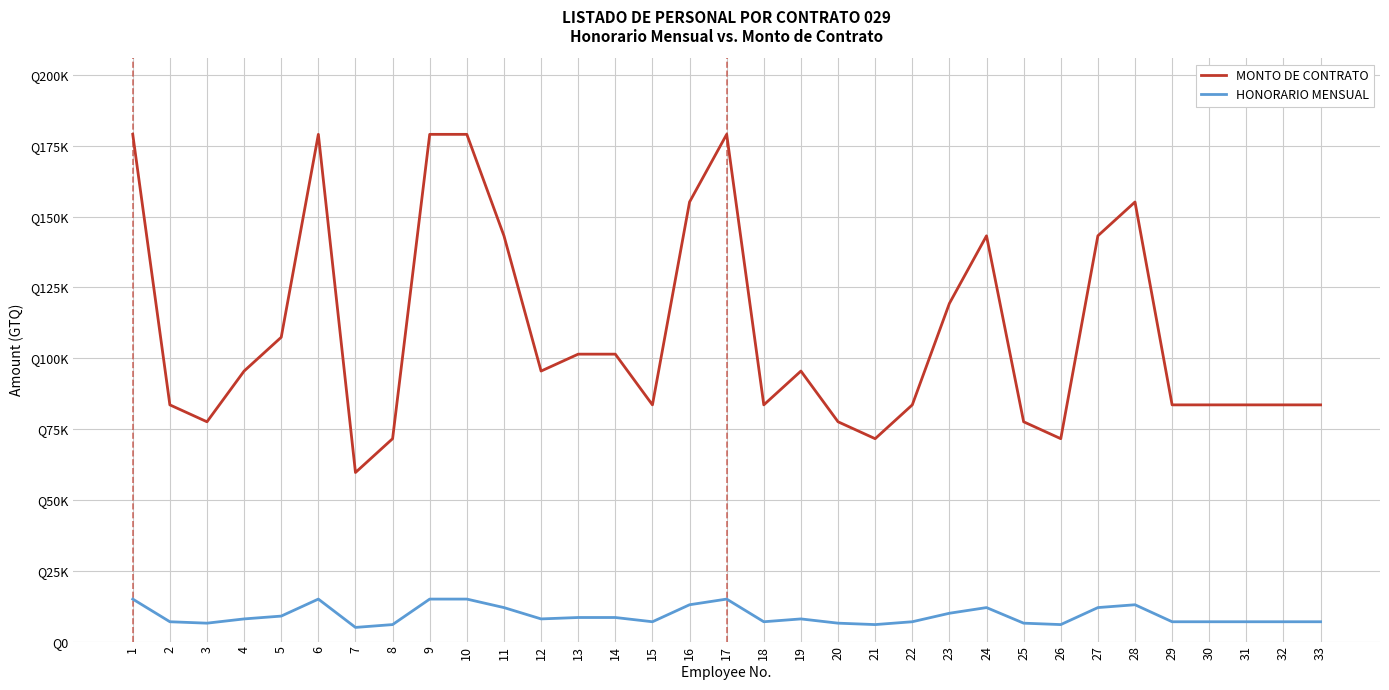

Which series has the largest total across all categories?

MONTO DE CONTRATO